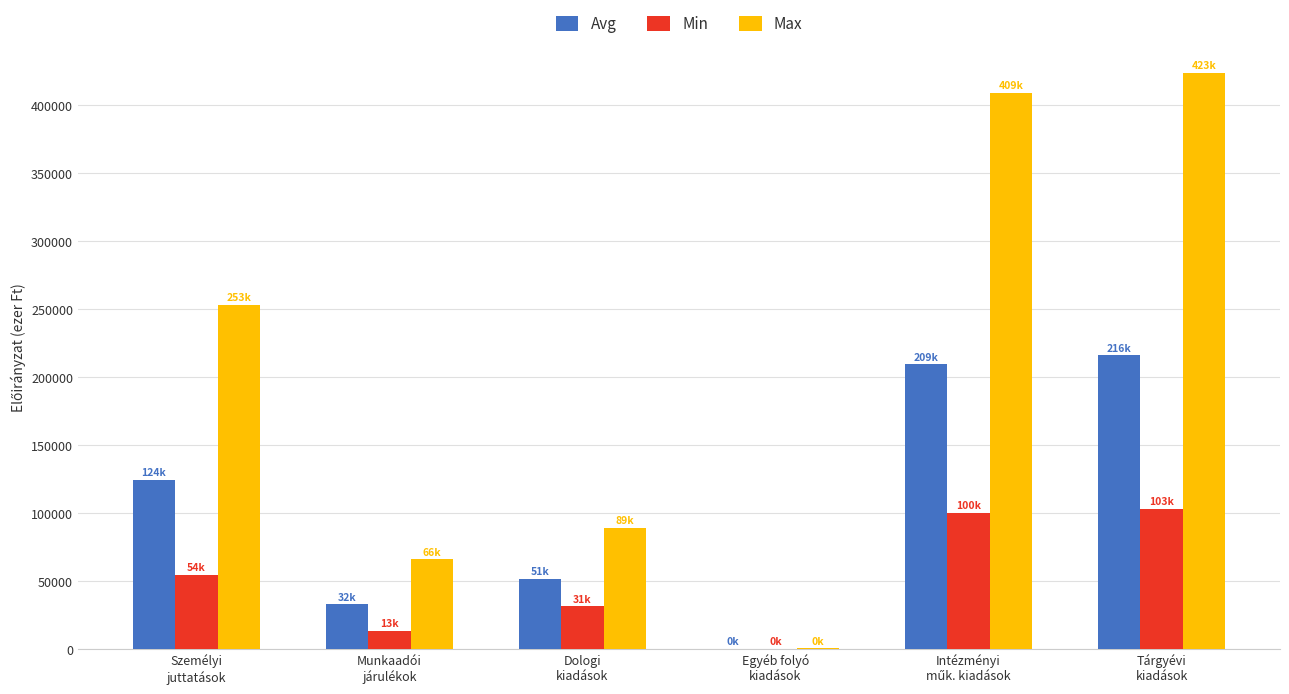

Are the bars horizontal?

No